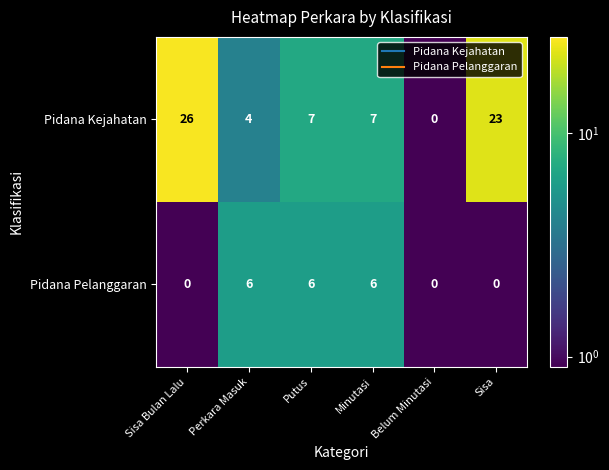

What is the maximum value shown in the chart?

26